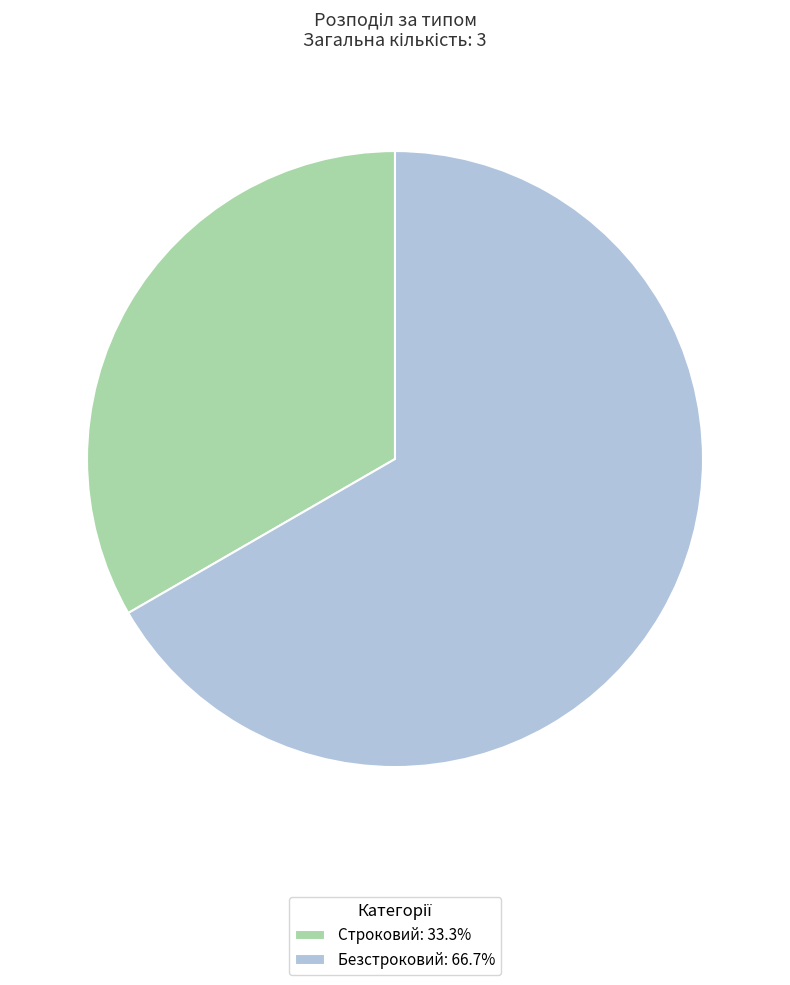

Is the sum of Безстроковий: 66.7% and Строковий: 33.3% greater than half?

Yes